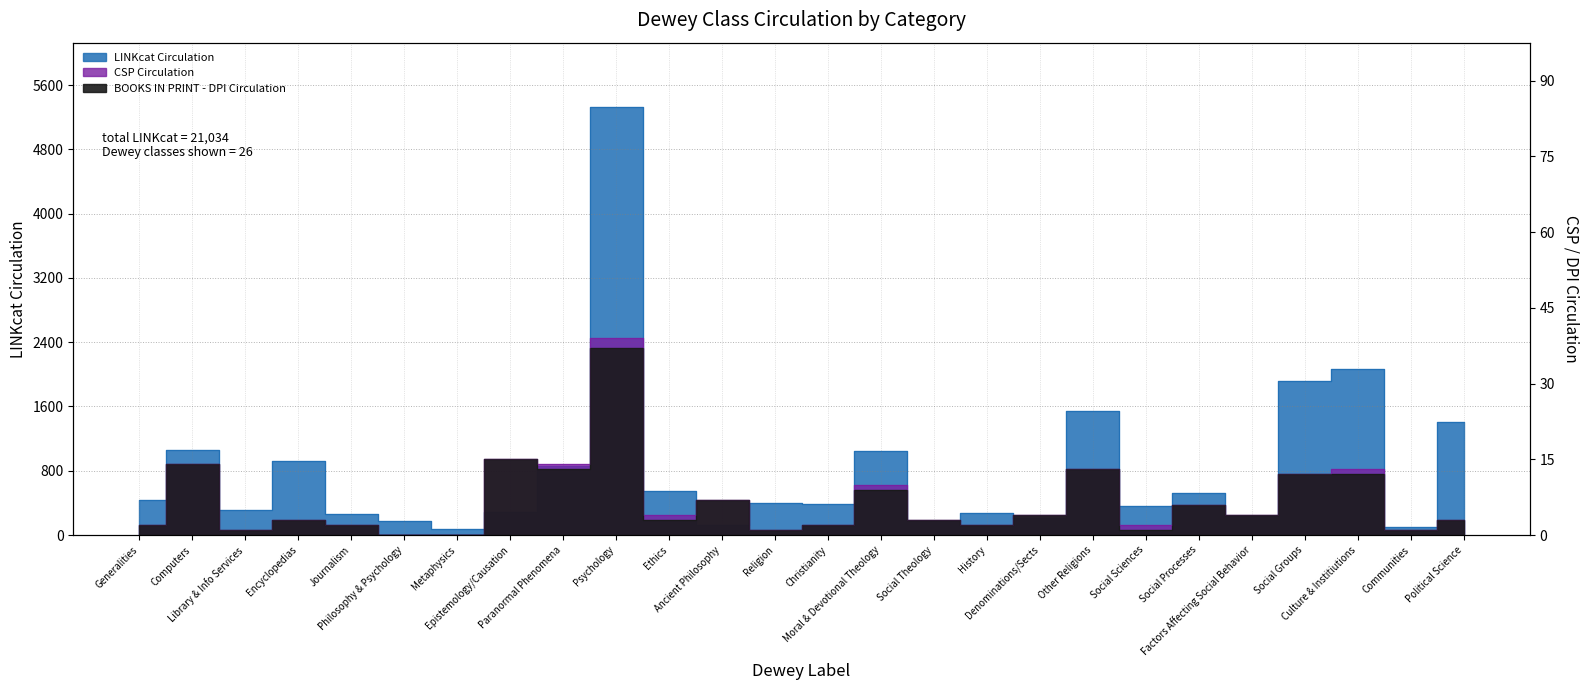

What position from the right is Epistemology/Causation?

19